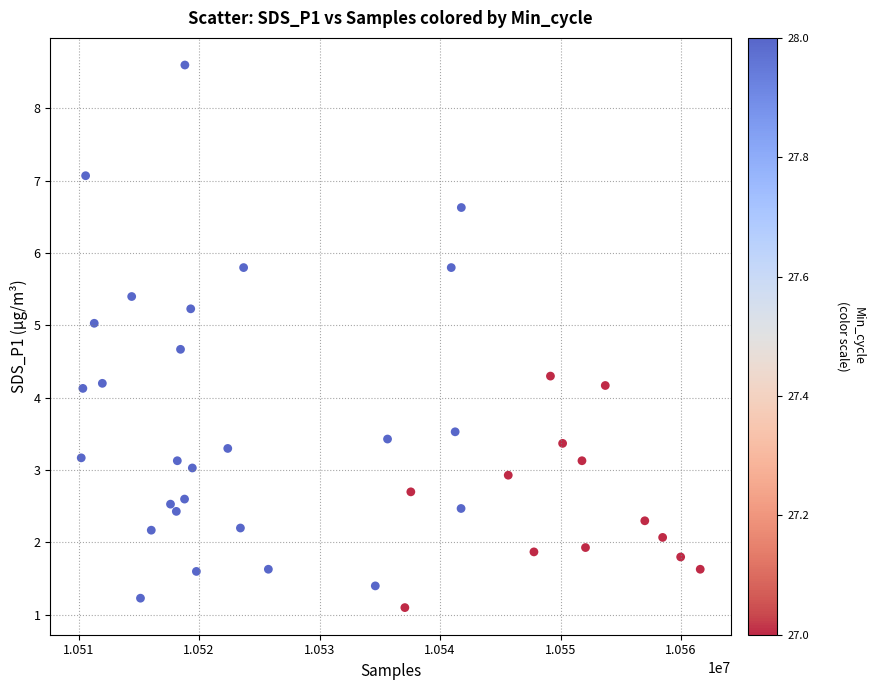

What is the range of Y values (max minus min)?

7.5